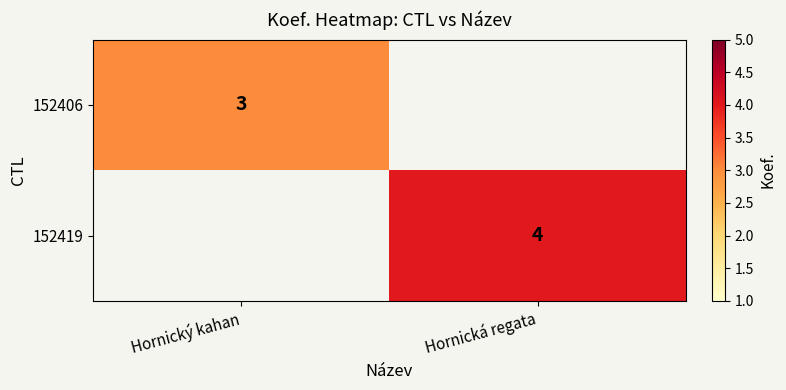

Is the value of 152419 at Hornická regata greater than the value of 152406 at Hornický kahan?

Yes